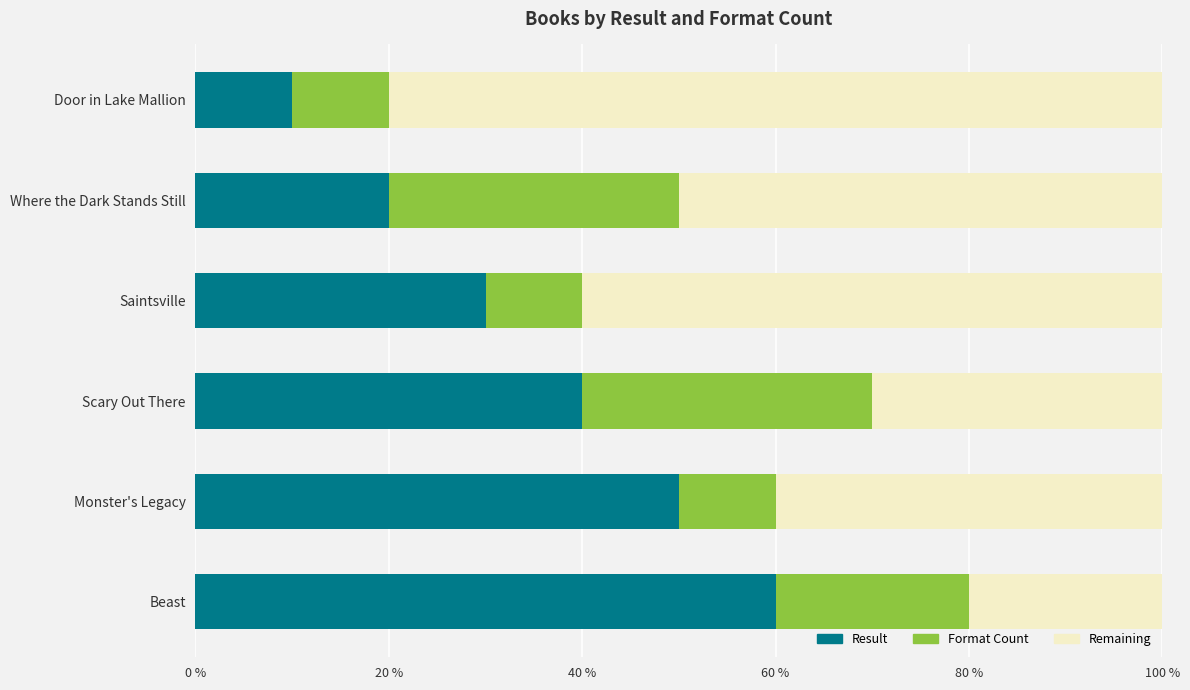

What are all the series names shown in the legend?

Result, Format Count, Remaining